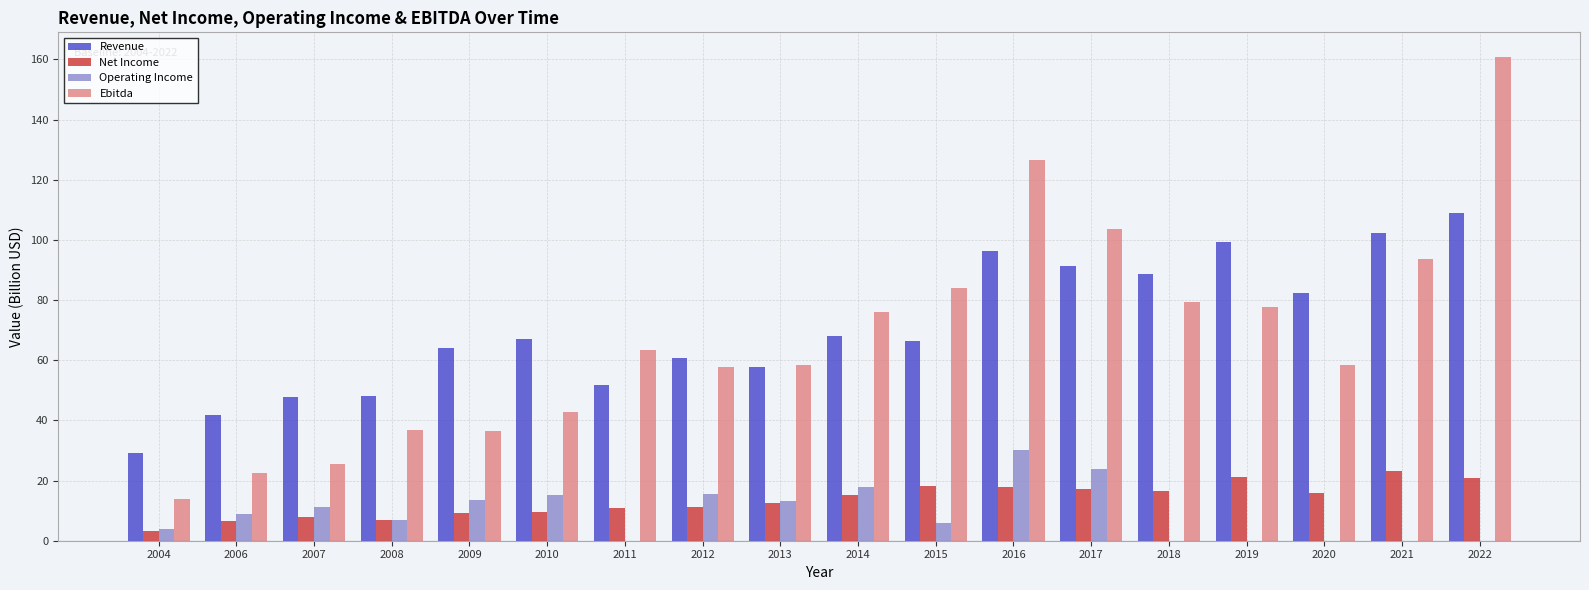

Which series changed the most between 2004 and 2016?

Ebitda